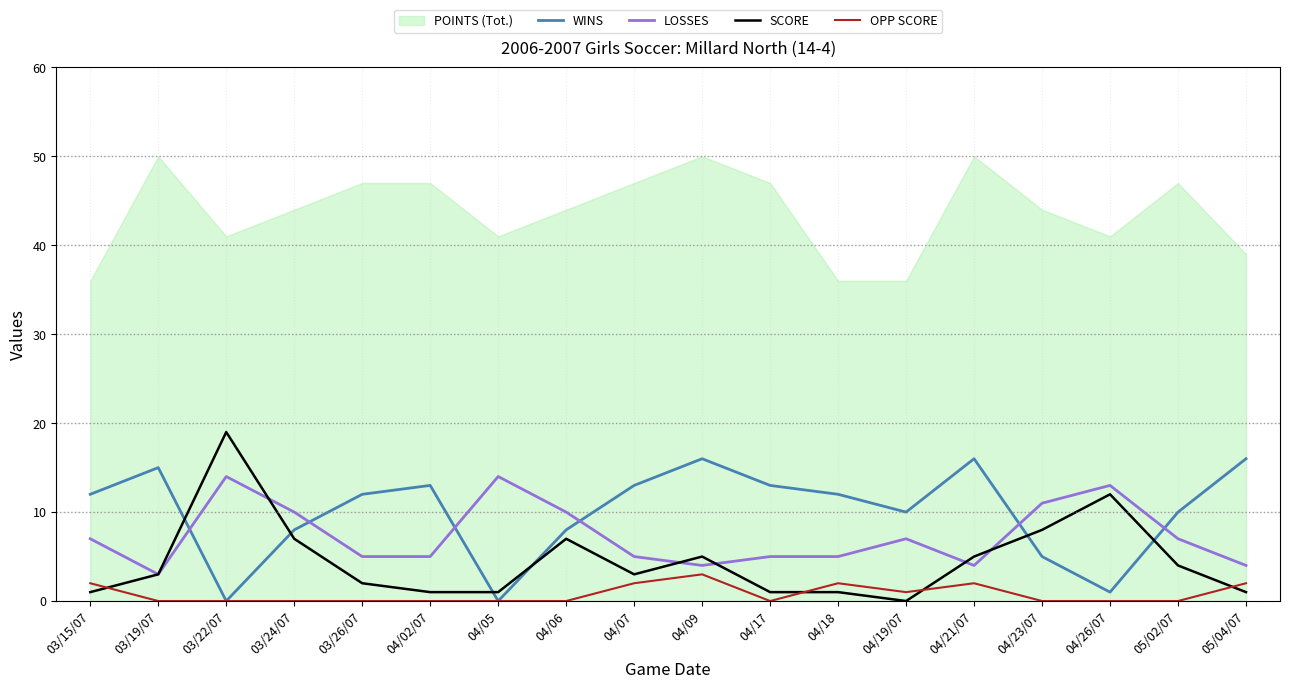

How many data points in WINS are less than 12?

8